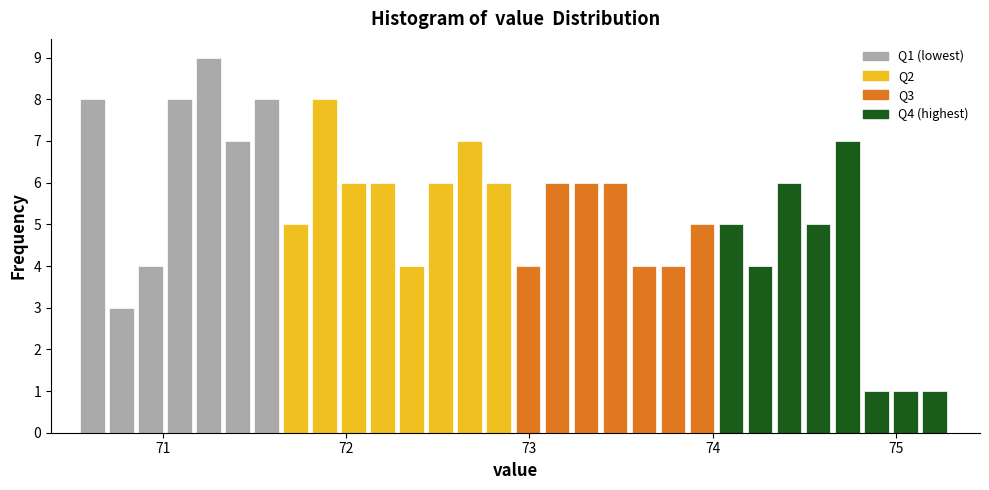

Around what value on the x-axis is the tallest bar? Give the approximate position of its centre, as read against the axis.

71.3